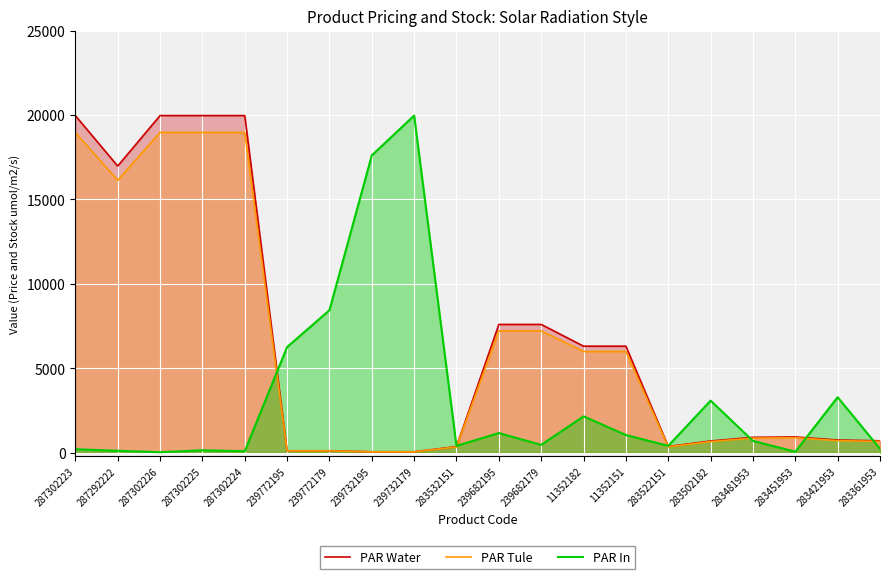

Reading left to right, extract all data points from this chart.

PAR Water: 19964.2	16976.3	19964.2	19964.2	19964.2	114.1	114.1	57.0	57.0	359.9	7596.5	7596.5	6308.8	6308.8	369.5	694.3	910.4	934.5	752.2	705.1
PAR Tule: 18966.0	16127.5	18966.0	18966.0	18966.0	108.4	108.4	54.2	54.2	341.9	7216.7	7216.7	5993.3	5993.3	351.0	659.5	864.9	887.8	714.6	669.9
PAR In: 203.7	116.4	29.1	145.5	87.3	6257.0	8439.7	17606.9	19964.2	407.4	1164.1	465.6	2153.6	1047.7	407.4	3084.8	698.5	58.2	3288.6	232.8